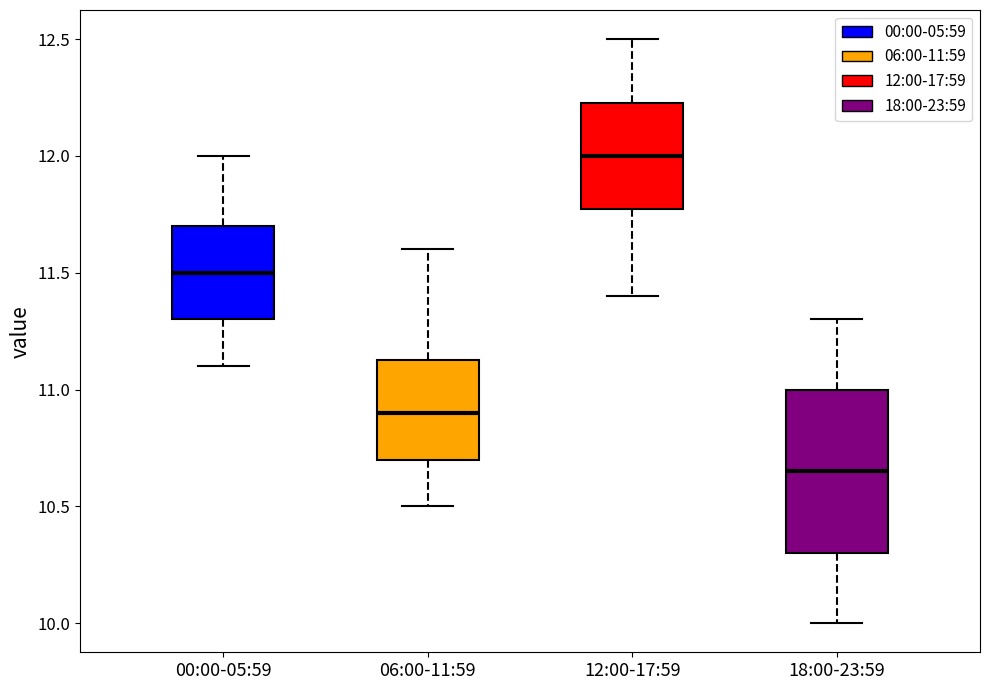

Where does the lower whisker of the box for 00:00-05:59 end on the y-axis? The values are not printed on the chart, so give them approximately, as read against the axis.

11.10